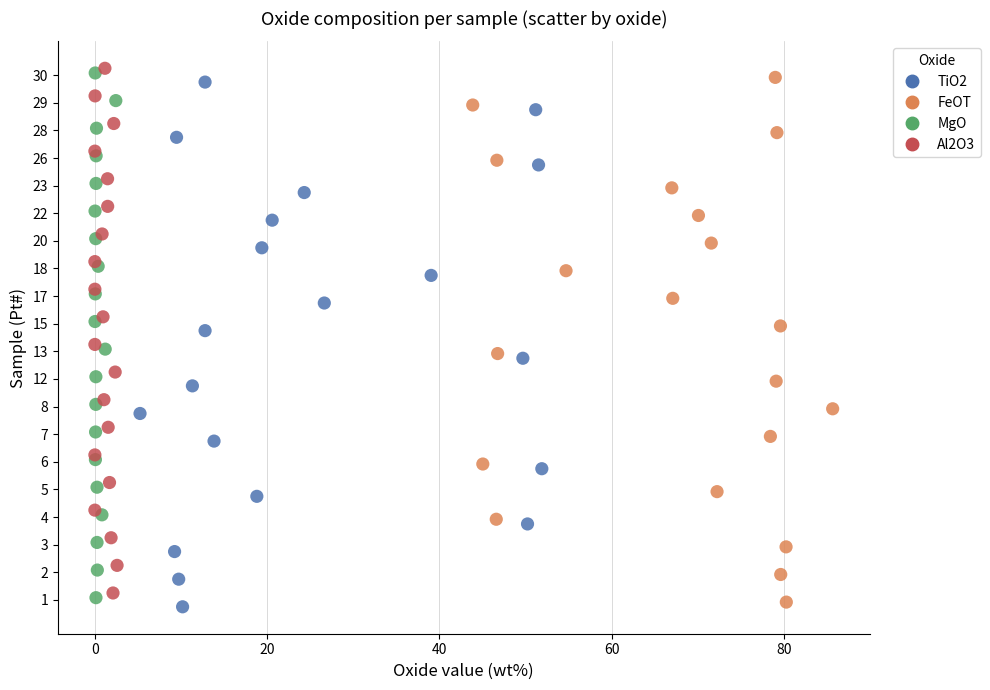

What are all the series names shown in the legend?

TiO2, FeOT, MgO, Al2O3